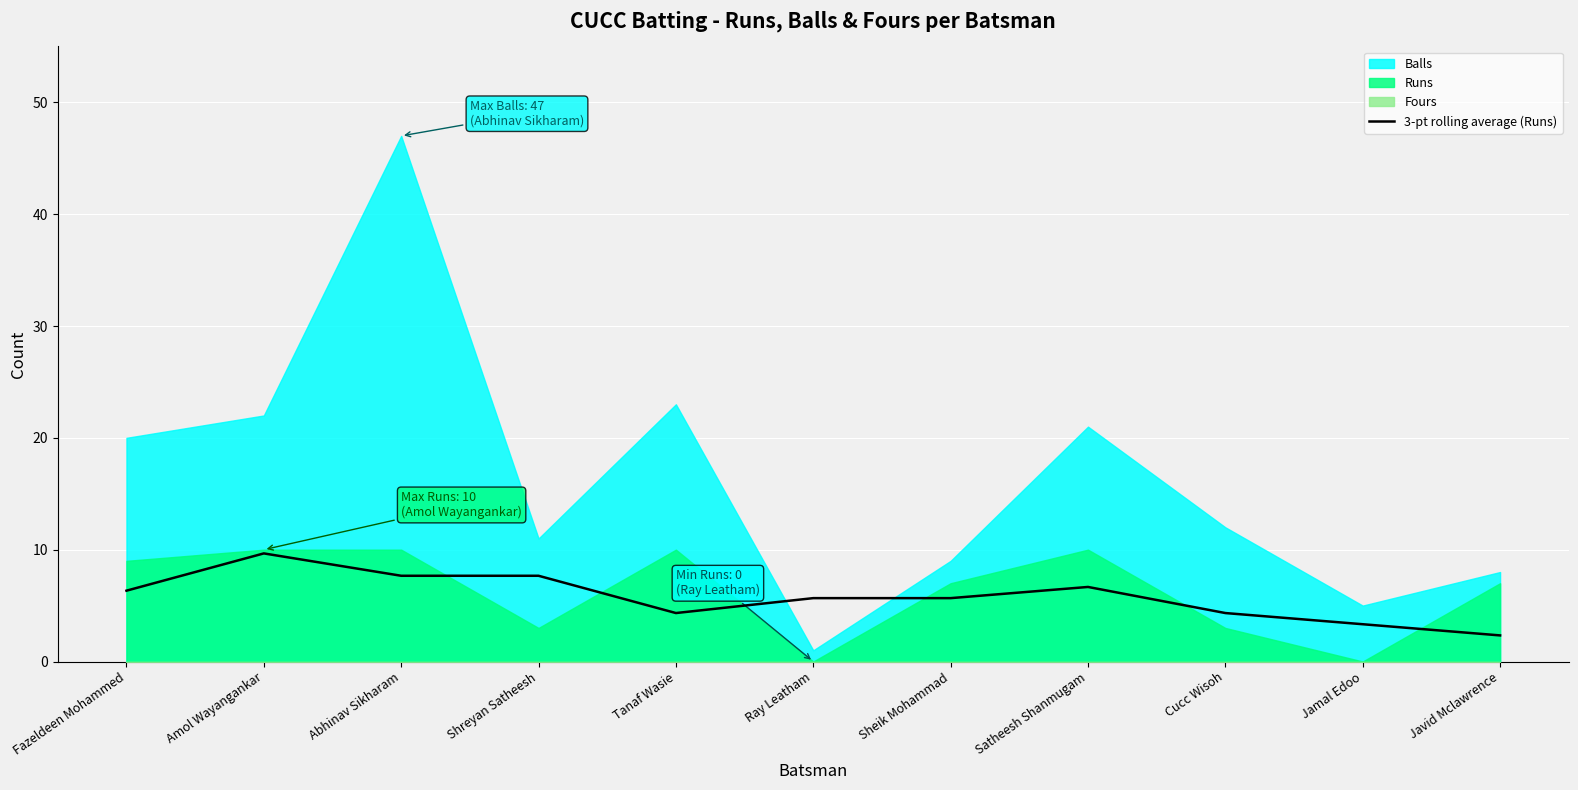

At which category does the data reach its first local valley?

Tanaf Wasie